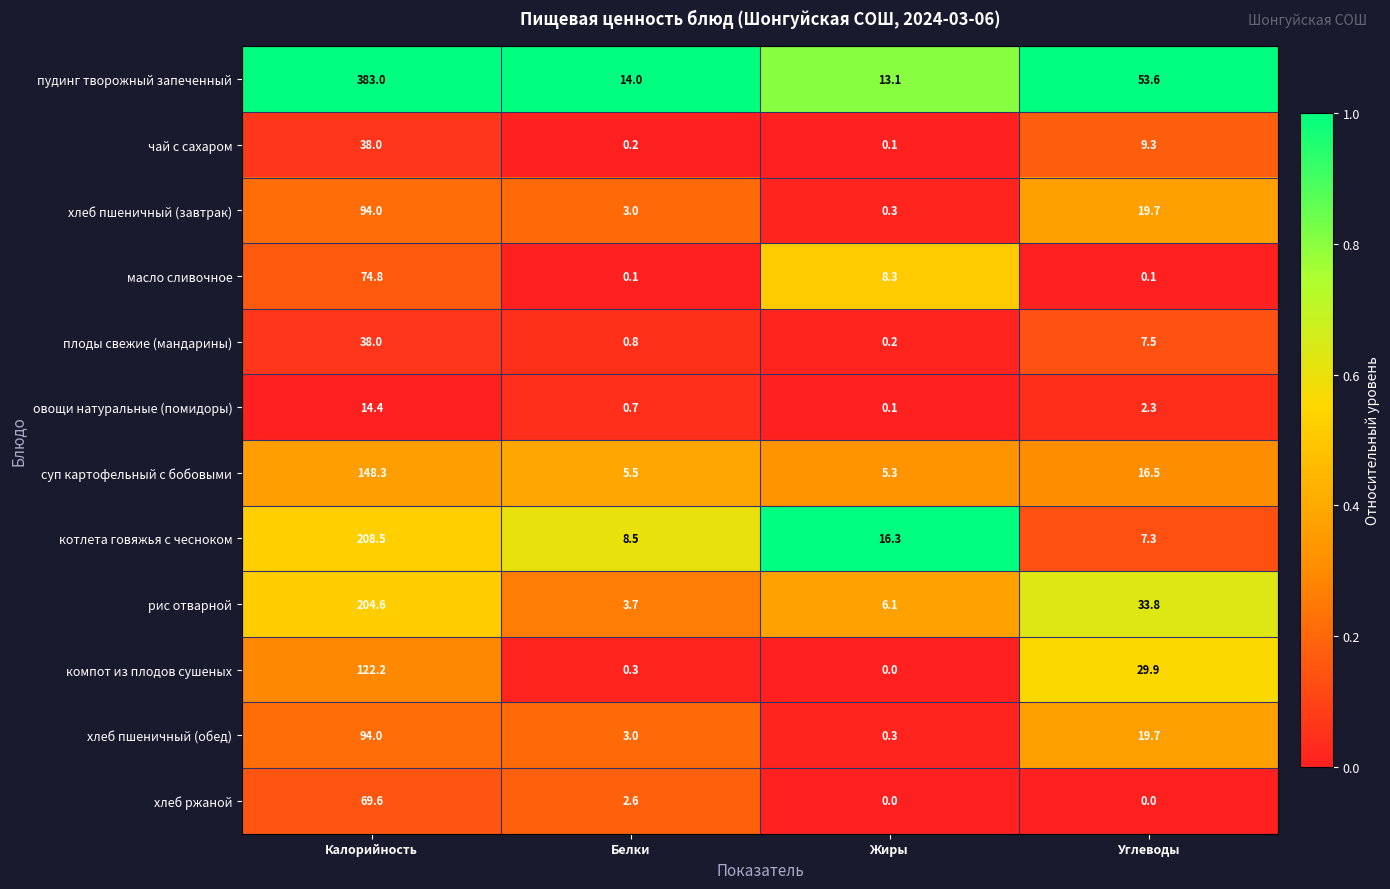

True or false: плоды свежие (мандарины) has a value of 38.0 at Калорийность.

True